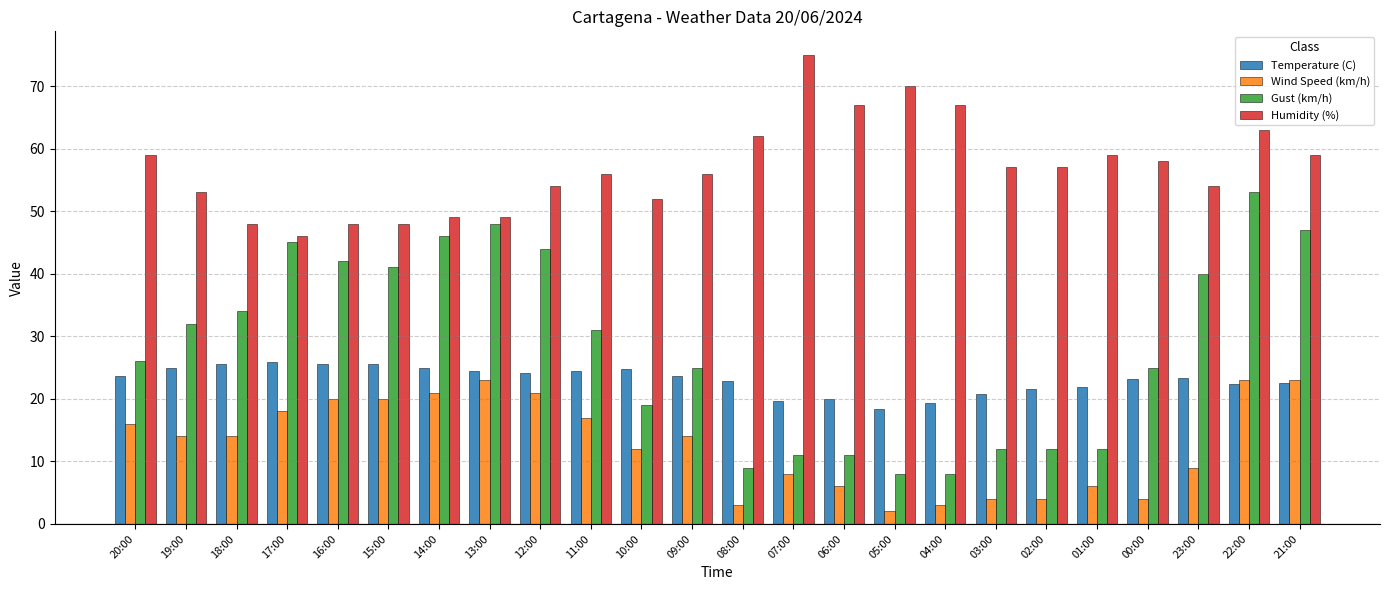

At which label does Gust (km/h) first exceed 31?

19:00